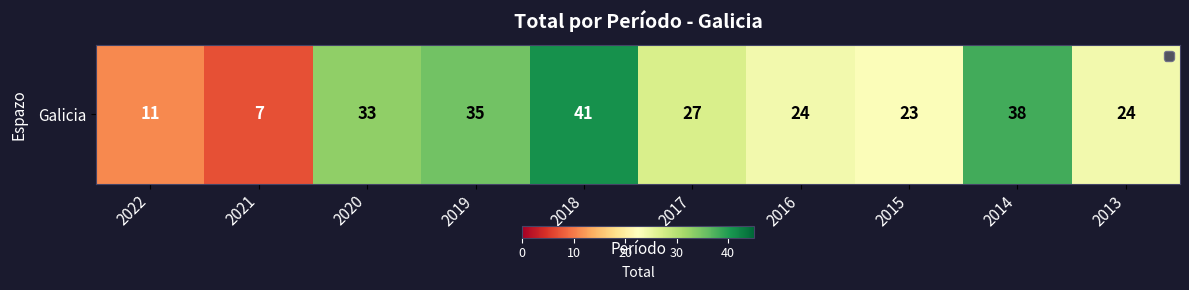

Where is the data nearest to the value 24?

2016